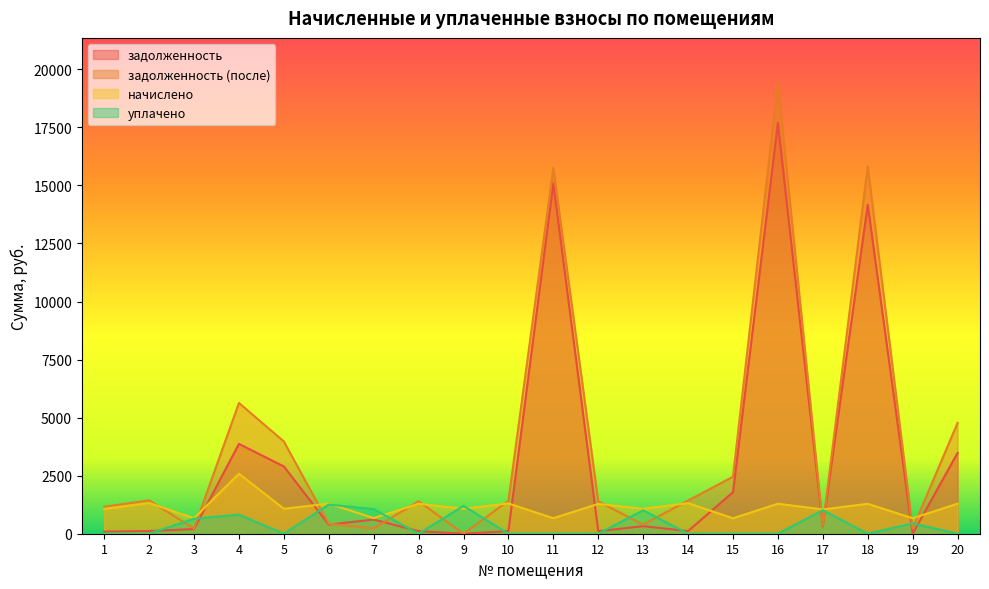

Reading right to left, transcribe all the data shown in this chart.

задолженность: 20=3478.6	19=0.0	18=14172.4	17=316.4	16=17692.8	15=1789.6	14=113.1	13=325.0	12=110.3	11=15092.6	10=112.0	9=0.0	8=110.8	7=610.0	6=392.3	5=2897.8	4=3869.5	3=201.8	2=113.7	1=91.9
задолженность (после): 20=4771.1	19=222.4	18=15816.0	17=348.6	16=19413.7	15=2454.7	14=1429.9	13=391.4	12=1394.0	11=15762.0	10=1415.6	9=0.0	8=1401.2	7=223.9	6=432.3	5=3974.6	4=5632.9	3=222.4	2=1437.1	1=1162.1
начислено: 20=1292.6	19=667.2	18=1288.2	17=1046.0	16=1292.6	15=665.0	14=1316.8	13=1074.6	12=1283.8	11=669.4	10=1303.6	9=1076.8	8=1290.4	7=671.6	6=1297.0	5=1076.8	4=2585.2	3=667.2	2=1323.4	1=1070.2
уплачено: 20=0.0	19=444.8	18=0.0	17=1013.6	16=0.0	15=0.0	14=0.0	13=1008.2	12=0.0	11=0.0	10=0.0	9=1200.0	8=0.0	7=1057.1	6=1256.9	5=0.0	4=821.8	3=646.6	2=0.0	1=0.0